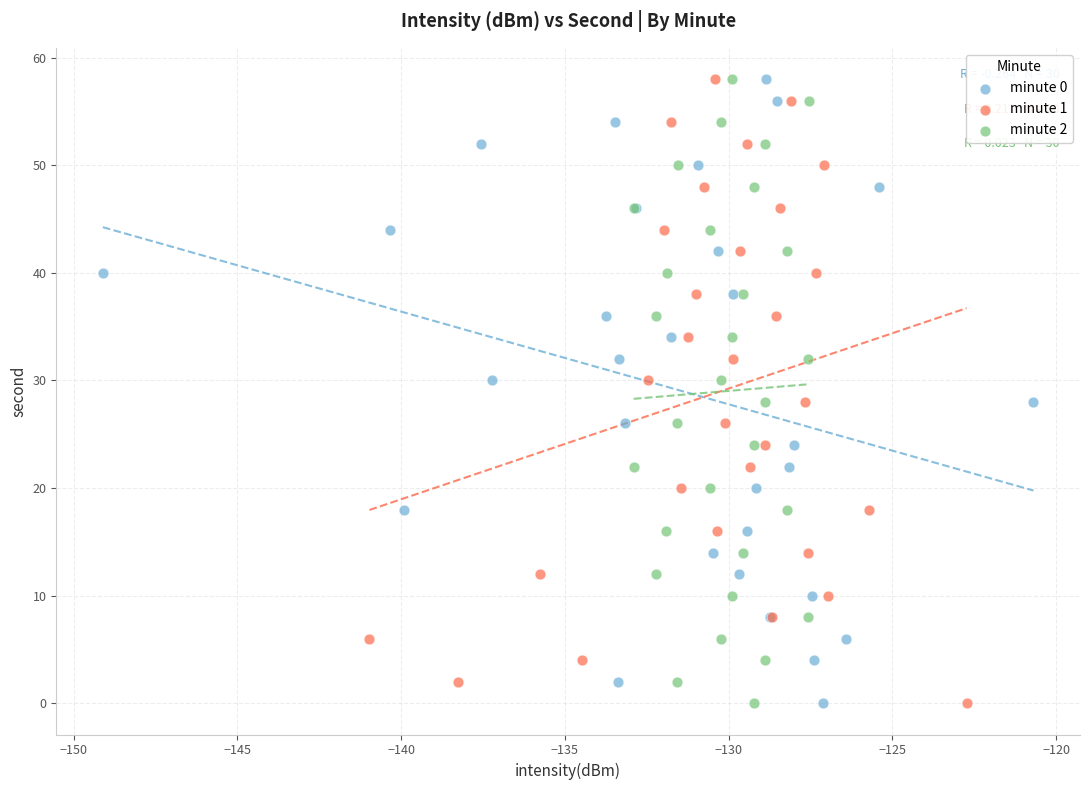

What are all the series names shown in the legend?

minute 0, minute 1, minute 2